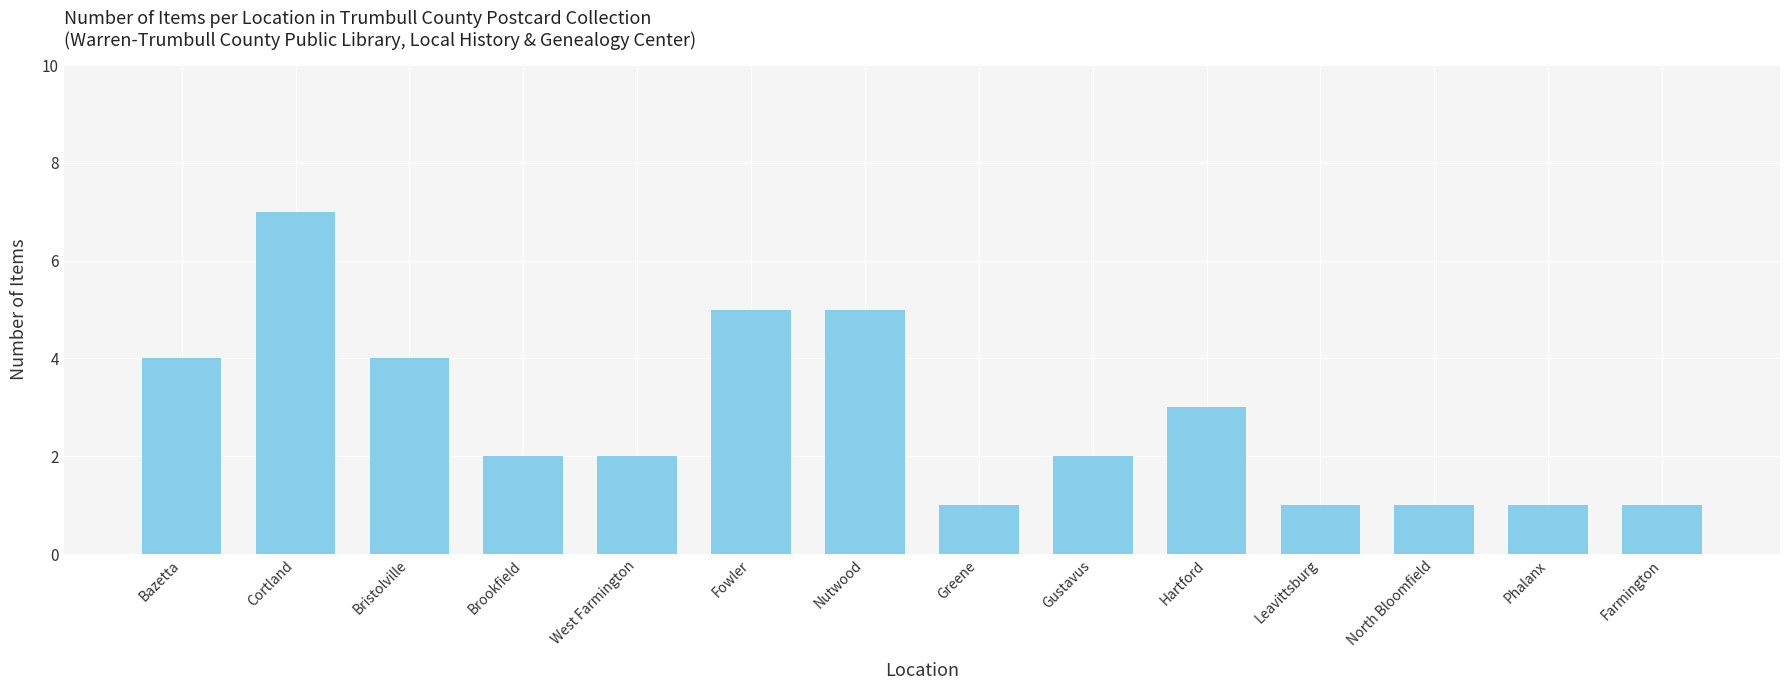

What is the value of the 5th bar from the left?

2